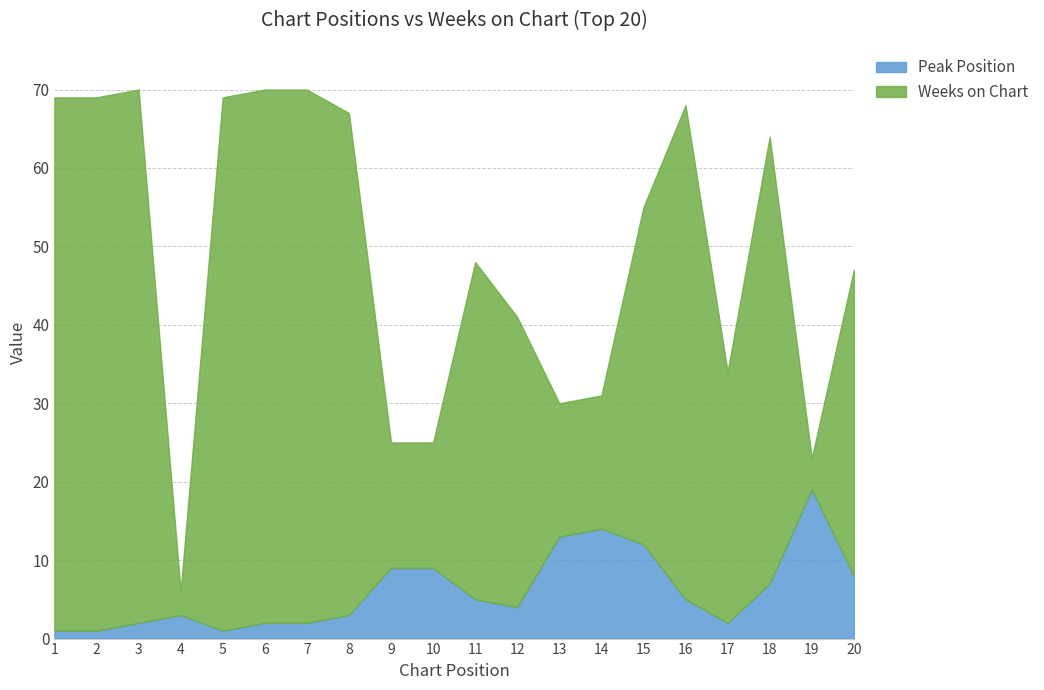

List the series in order of their peak value, lowest first.

Peak Position, Weeks on Chart